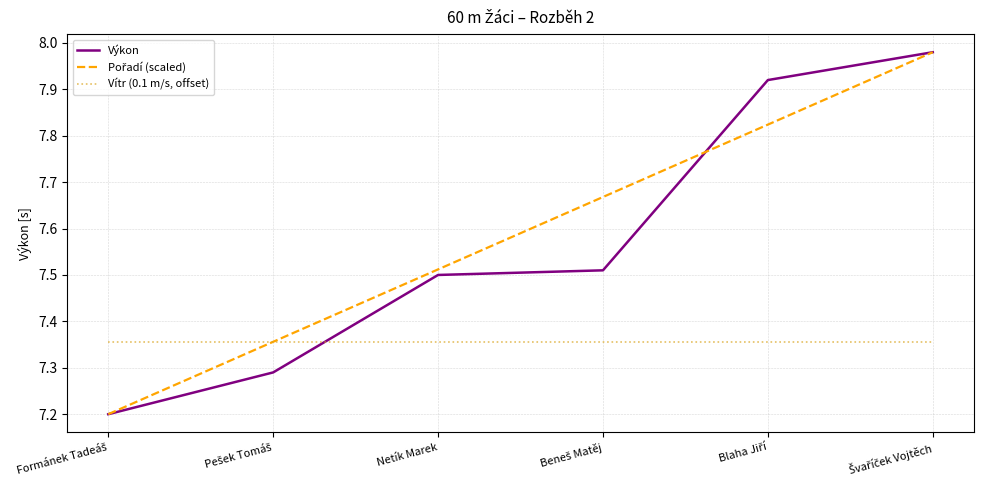

How many intersections are there between Vítr (0.1 m/s, offset) and Výkon?

1